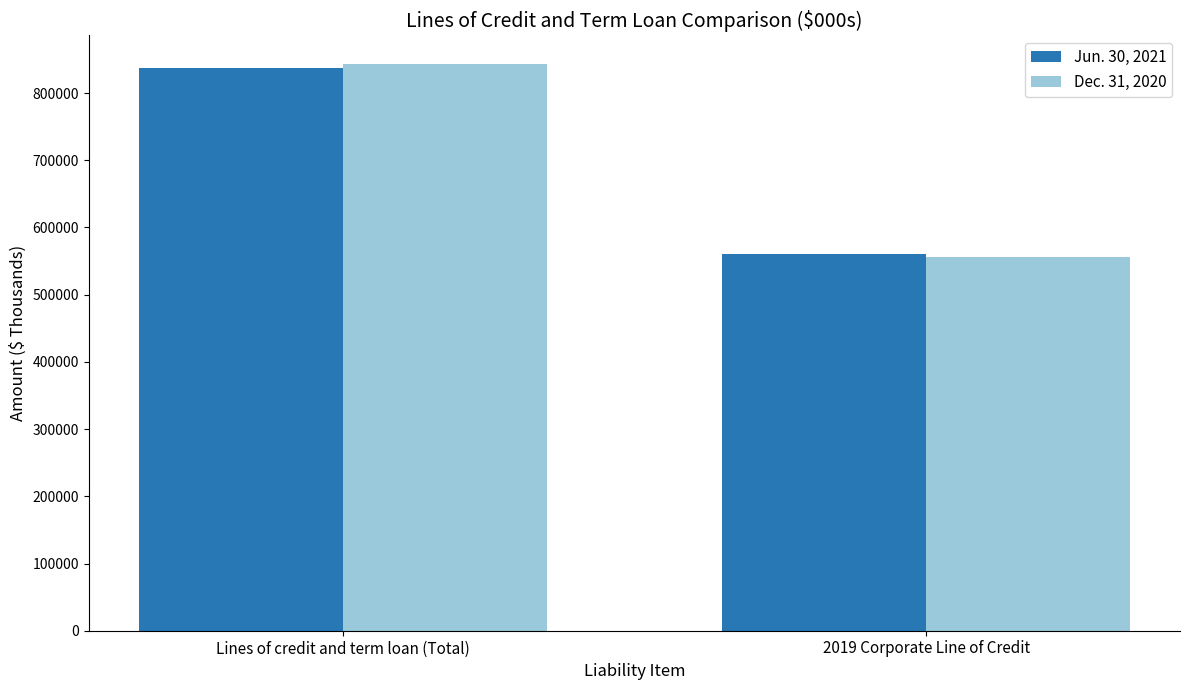

Reading right to left, extract all data points from this chart.

Jun. 30, 2021: 560500	837234
Dec. 31, 2020: 556500	843634